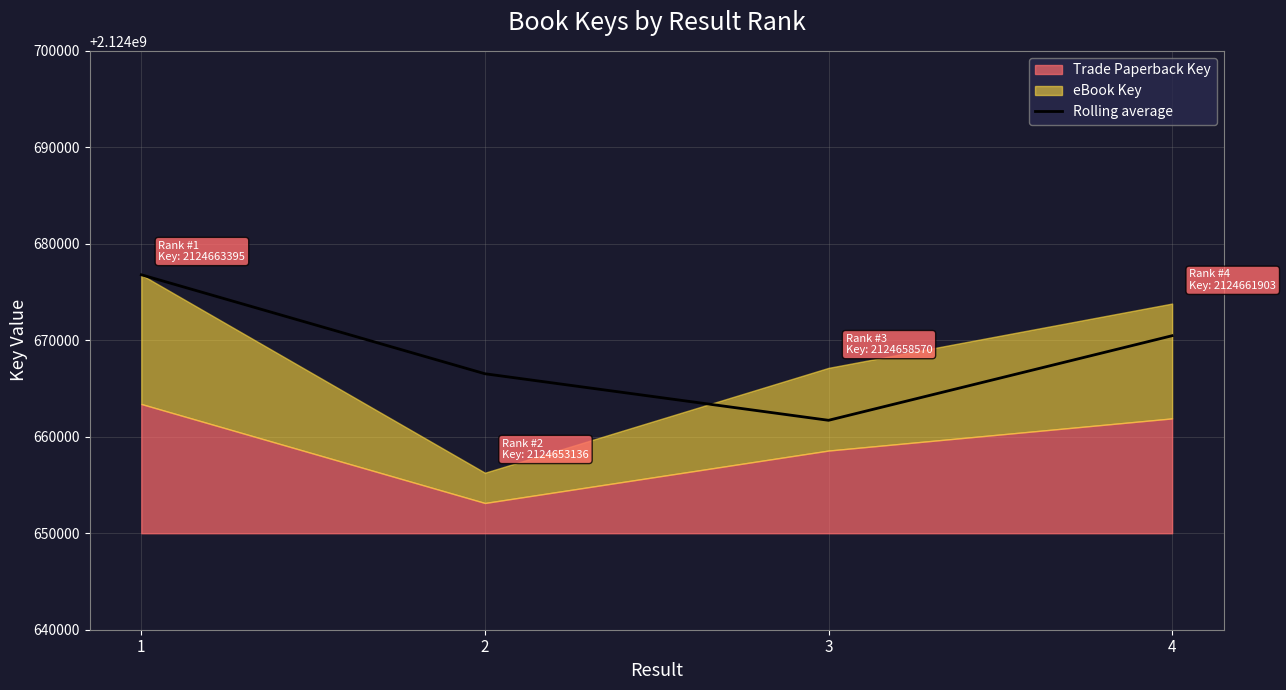

True or false: the data shows 3632974494 at 3.

False